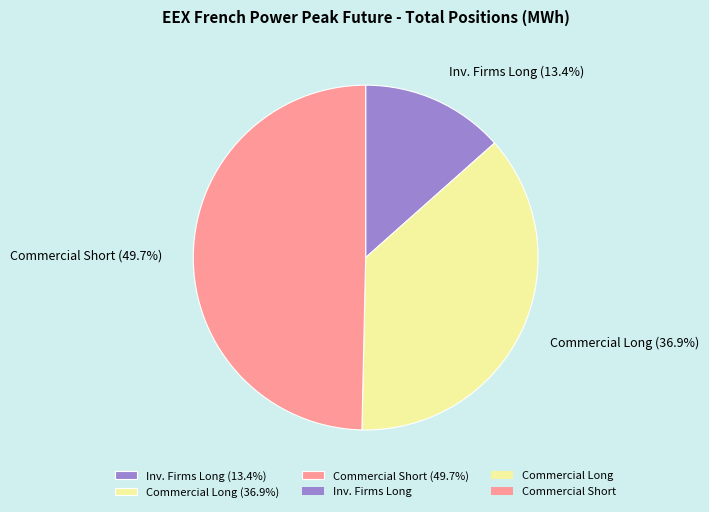

Approximately how many times larger is the value at Inv. Firms Long (13.4%) compared to Commercial Short (49.7%)?

0.3